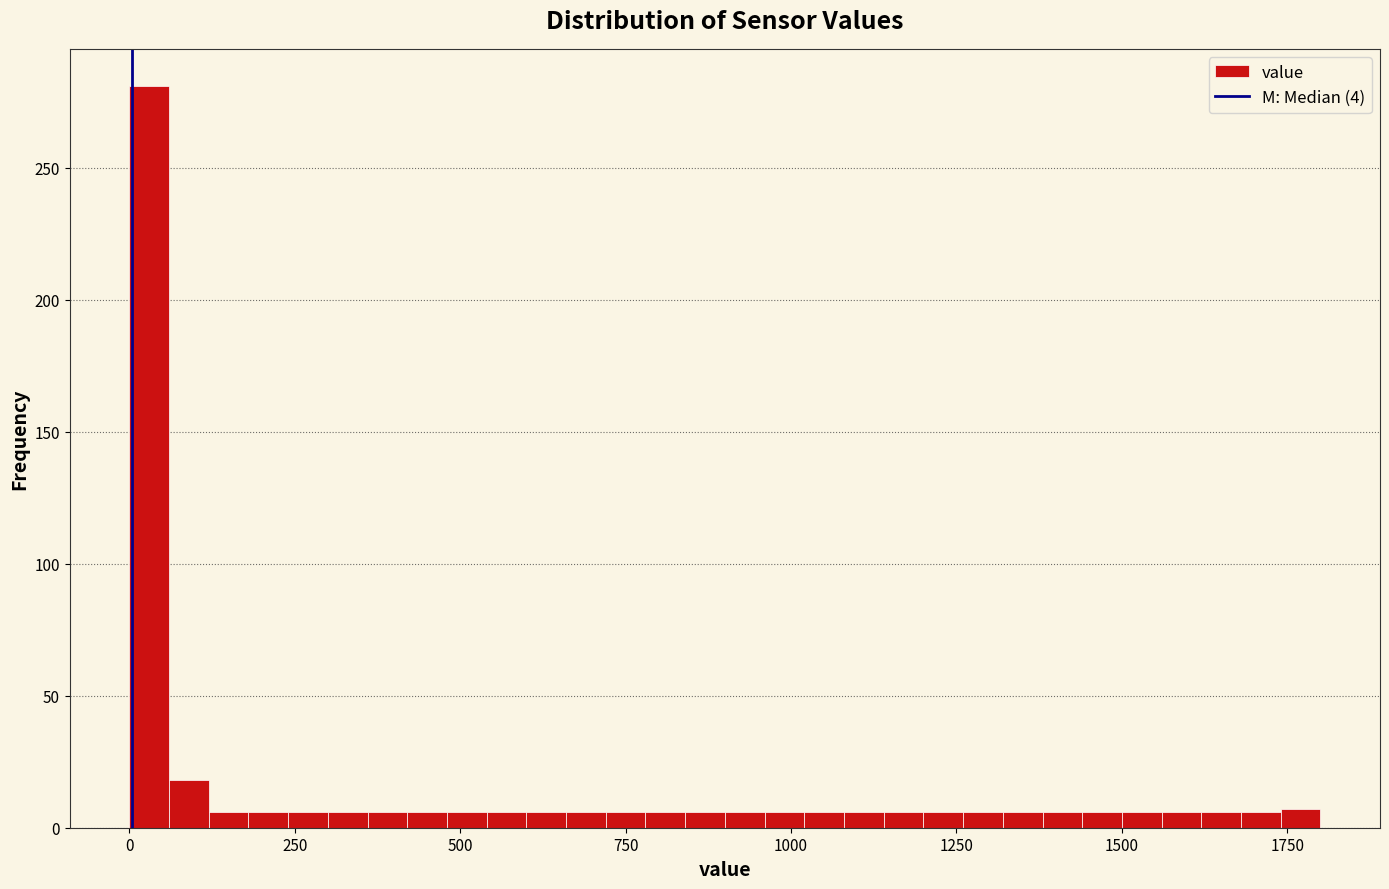

Read against the x-axis, roughly where is the centre of the tallest bar?

50